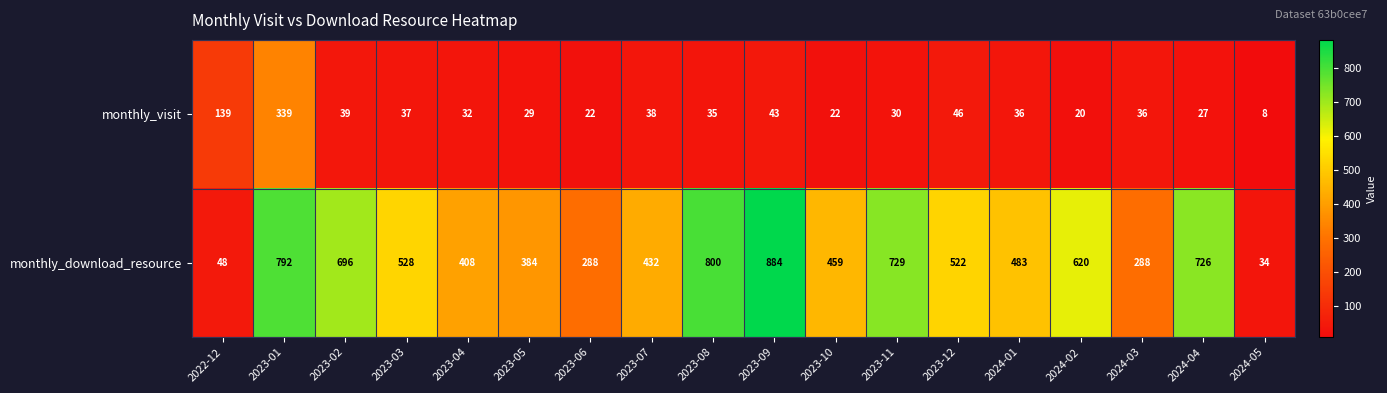

List the series in order of their peak value, highest first.

monthly_download_resource, monthly_visit